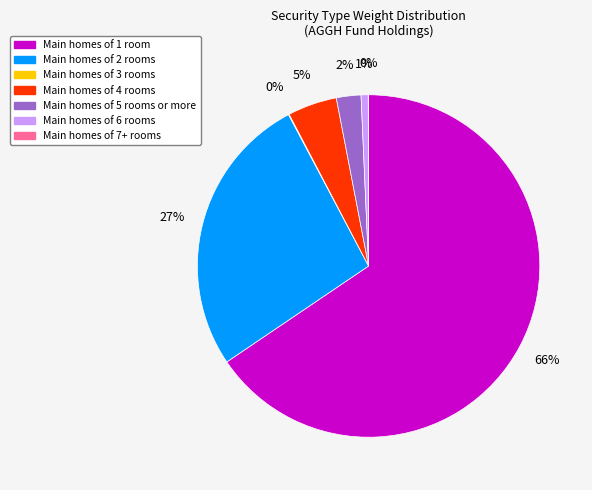

Is there a majority slice in this chart?

Yes